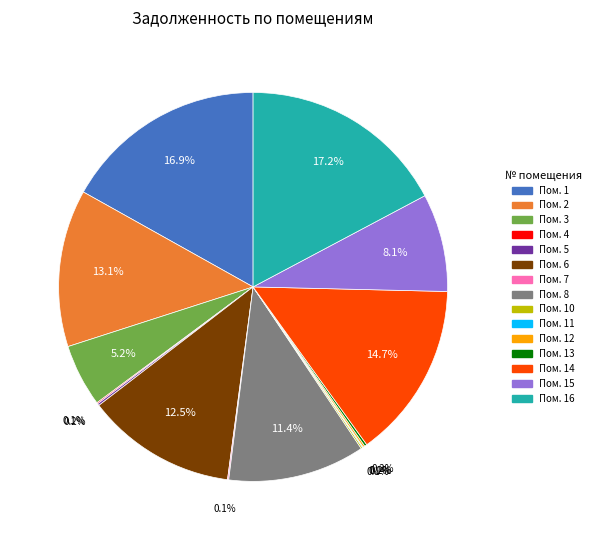

Is there a majority slice in this chart?

No